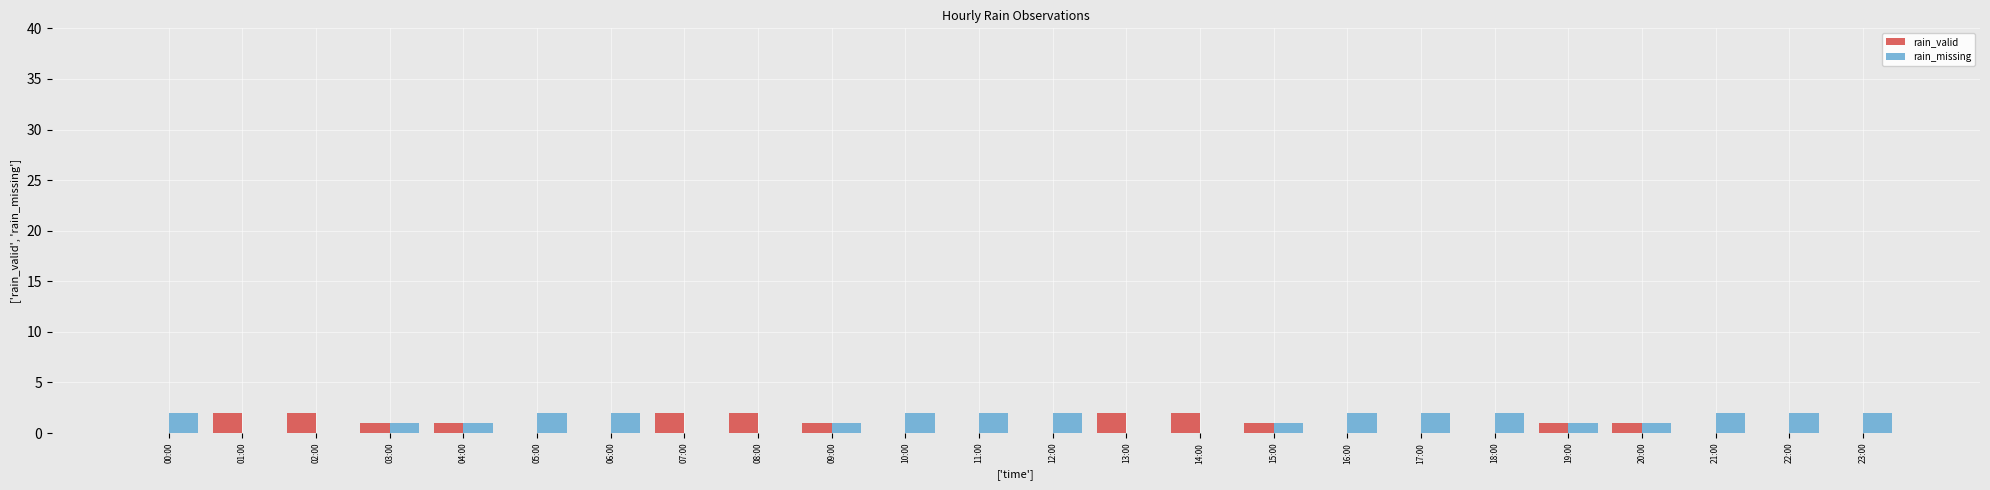

Is the value of rain_valid at 07:00 greater than the value of rain_missing at 04:00?

Yes